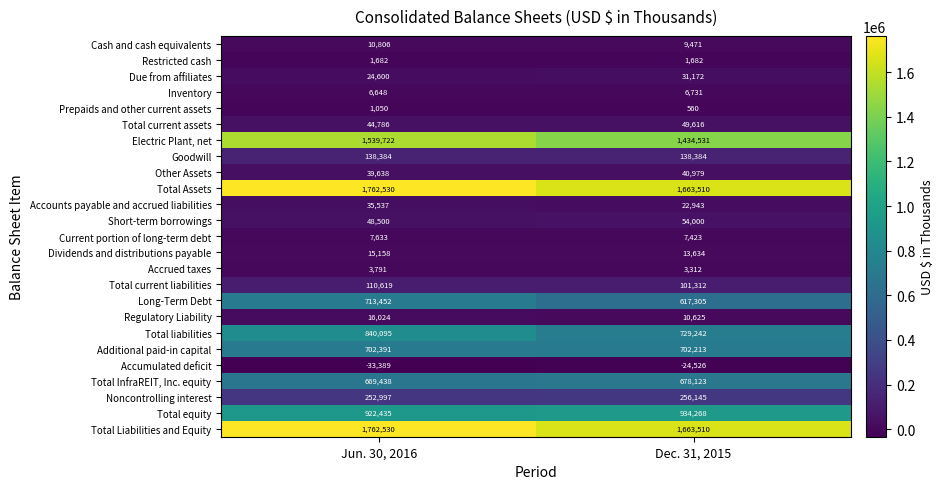

How many distinct data groups are displayed?

25